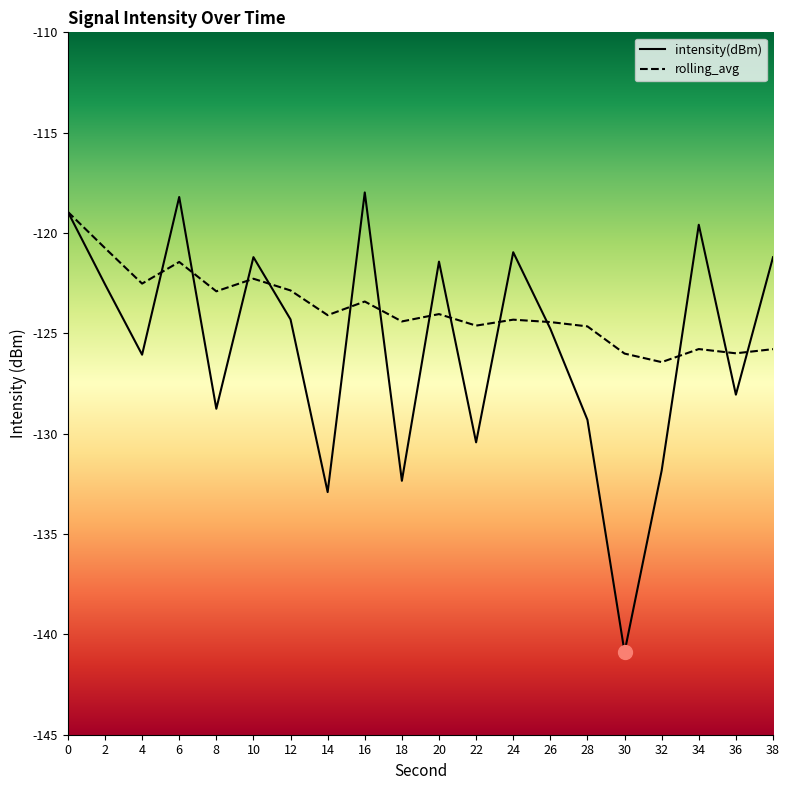

Which series has the largest range (max minus min)?

intensity(dBm)